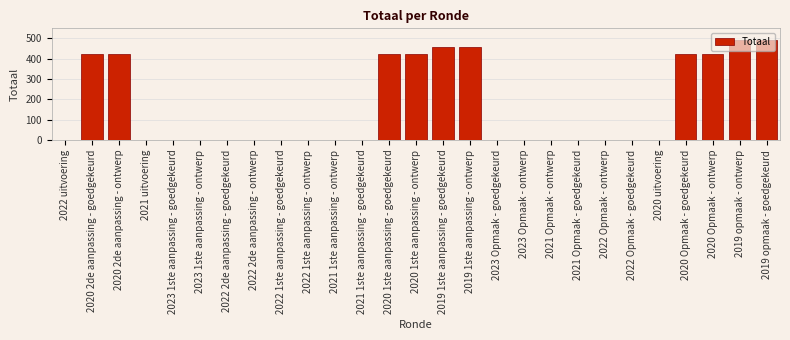

What is the sum of all values?

4456